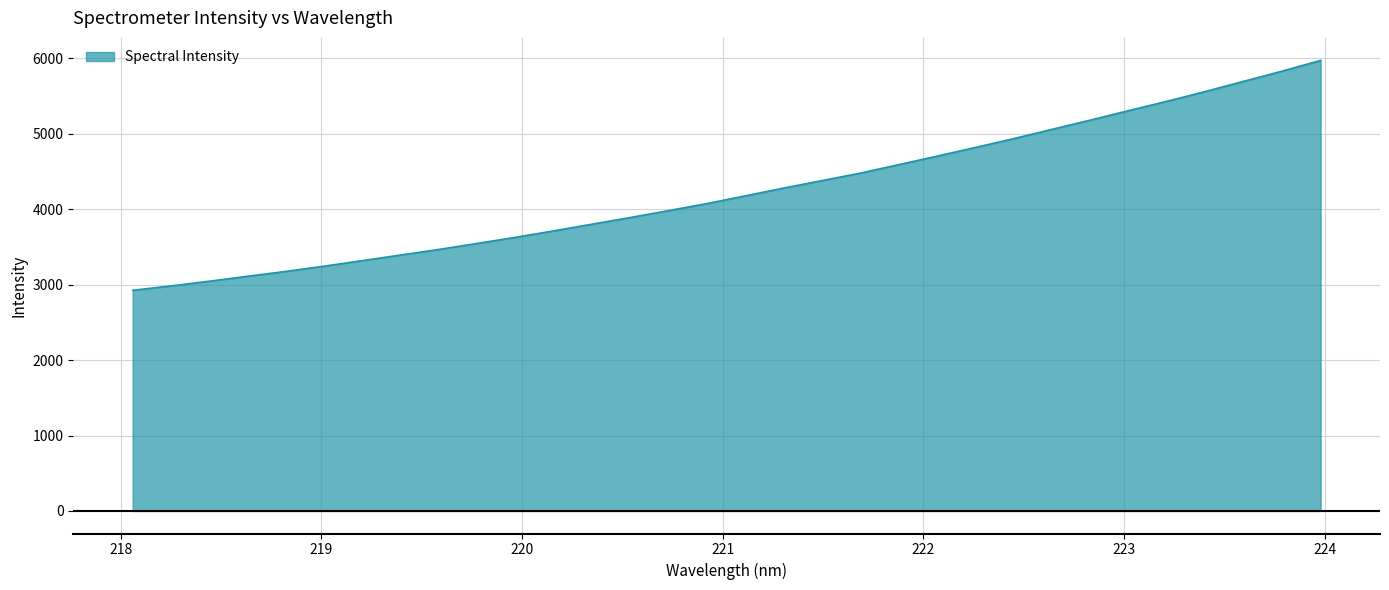

Reading left to right, transcribe all the data shown in this chart.

2924.2	2982.5	3044.6	3110.6	3175.2	3244.8	3318.2	3392.7	3466.9	3546.9	3628.2	3713.9	3802.3	3890.9	3982.2	4075.9	4178.1	4281.3	4379.7	4479.3	4591.2	4704.3	4819.0	4936.1	5059.0	5181.4	5307.3	5430.8	5560.0	5694.9	5829.2	5970.5